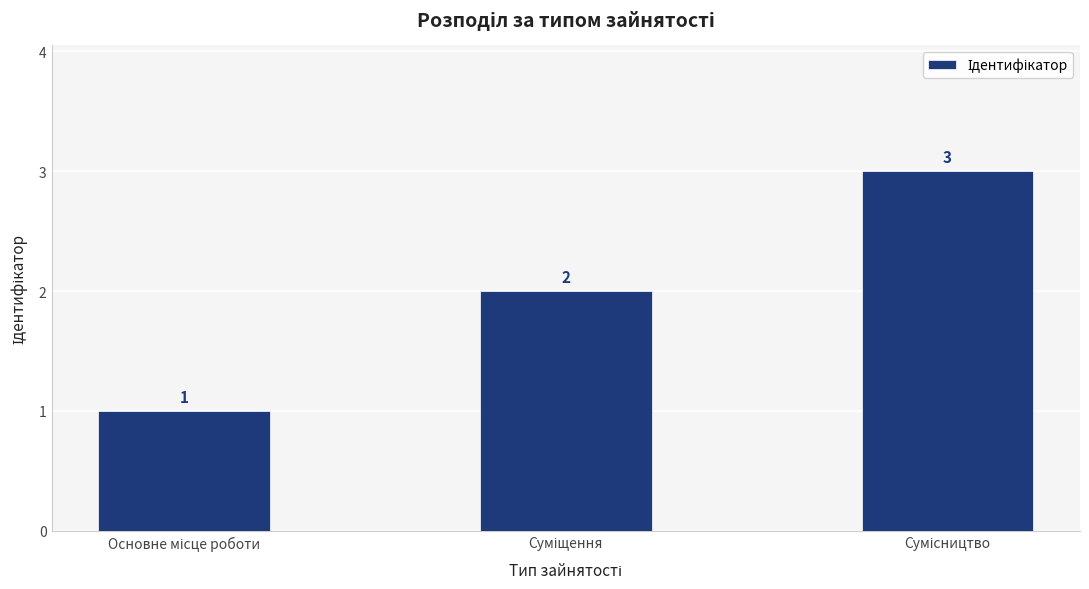

What is the sum of all values?

6